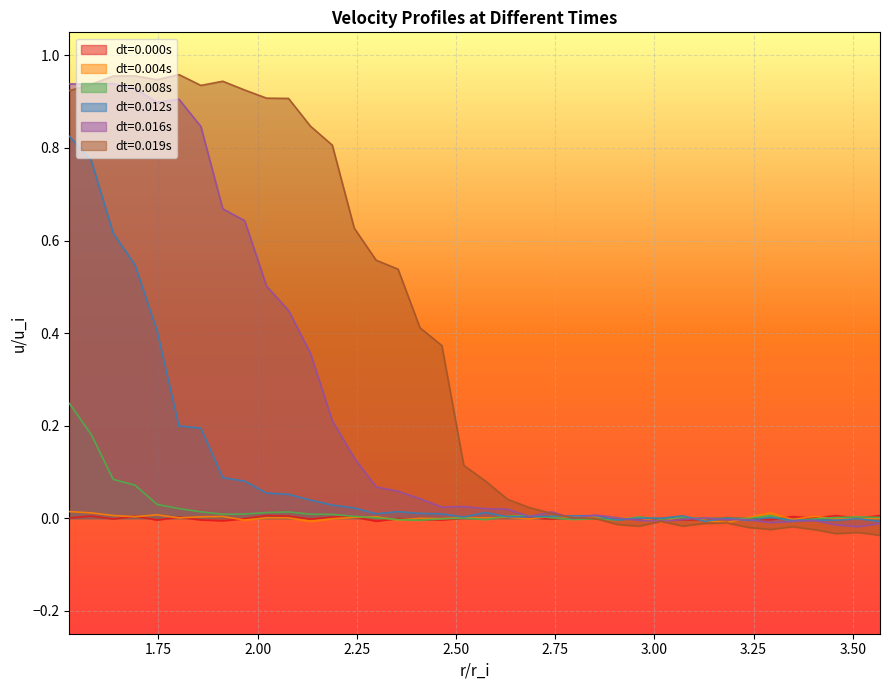

Where do dt=0.000s and dt=0.004s first cross each other?

2 and 3